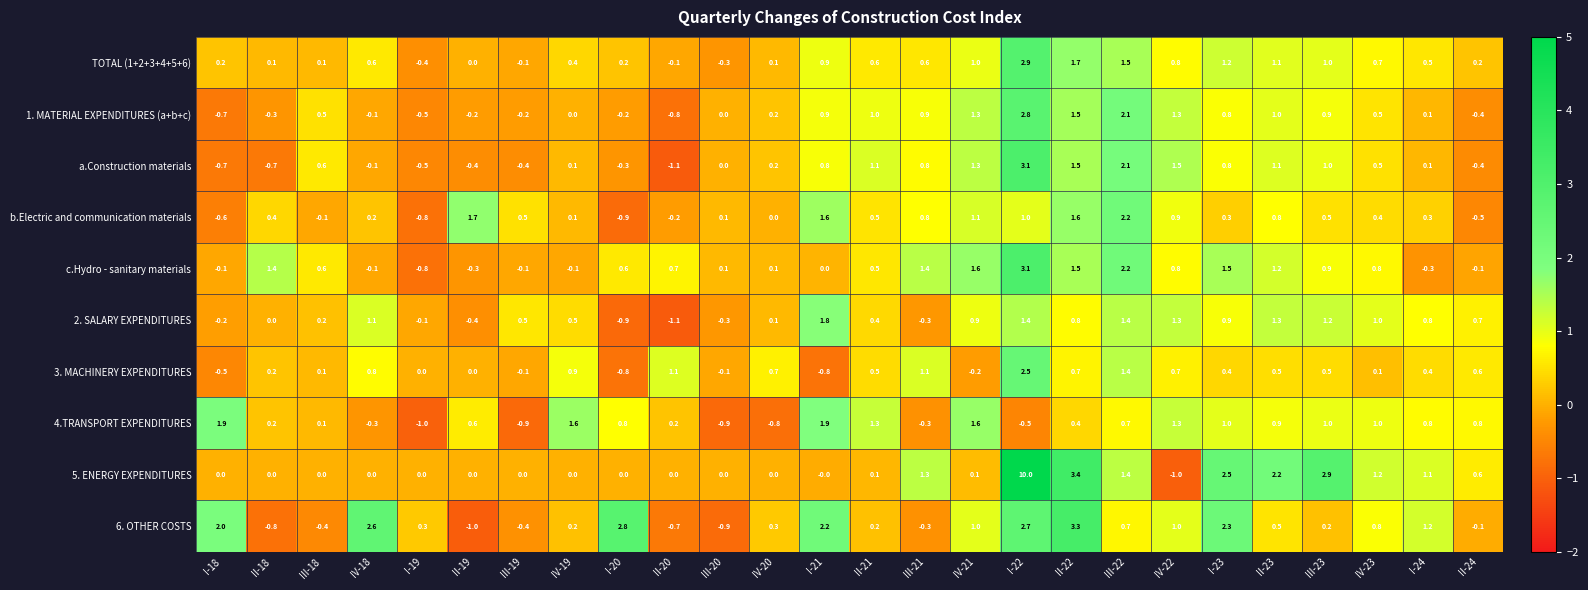

Where is 1. MATERIAL EXPENDITURES (a+b+c) nearest to the value 0?

IV-19